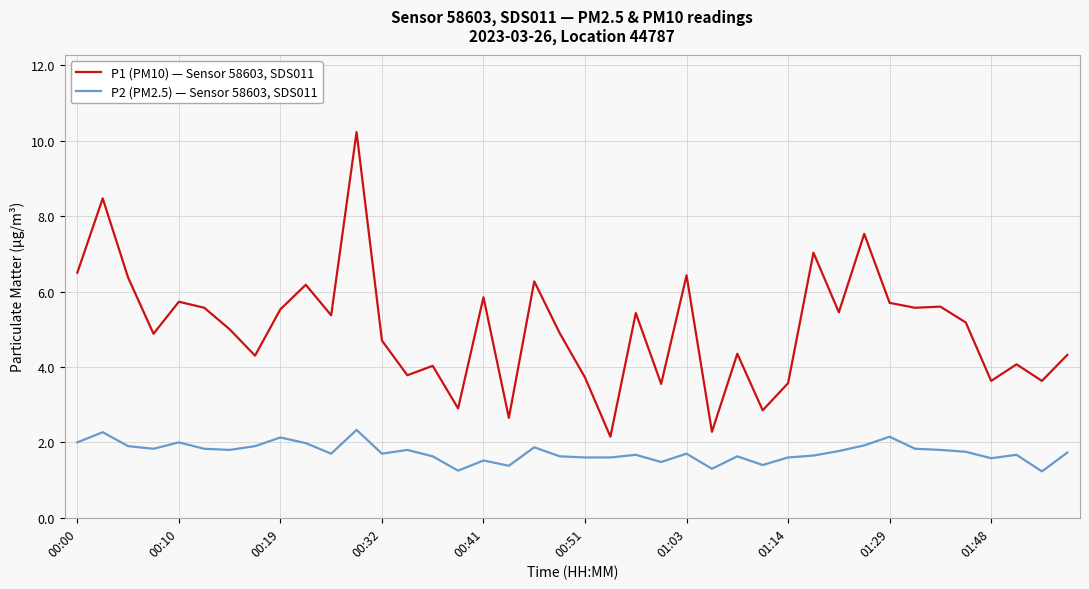

Which series has the largest total across all categories?

P1 (PM10) — Sensor 58603, SDS011